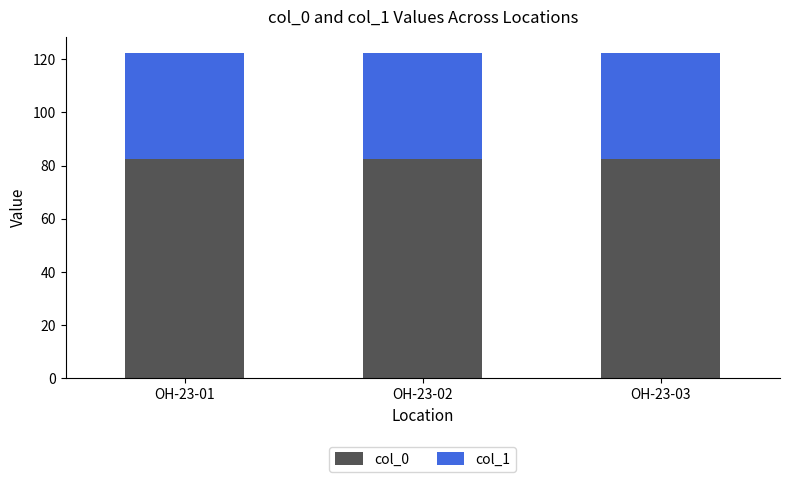

What is the lowest value of the col_0 series?

82.4